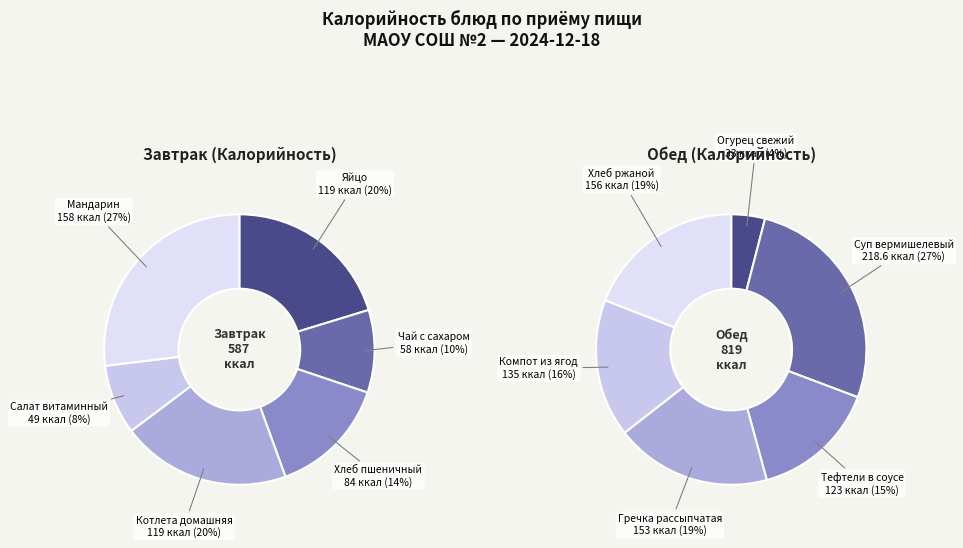

What is the total percentage of 5 and 4?

35.3%